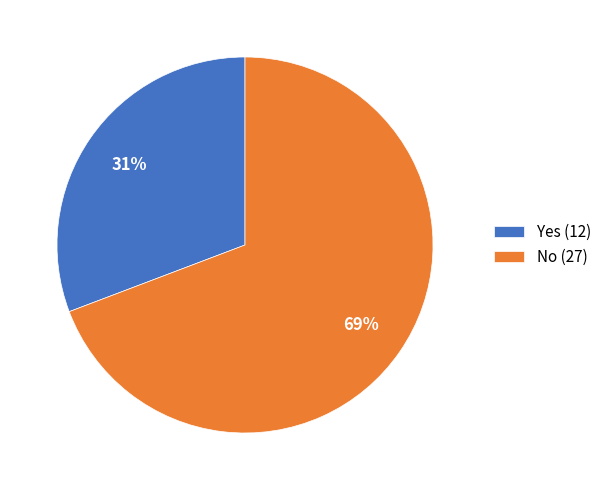

Which has a higher value, Yes or No?

No